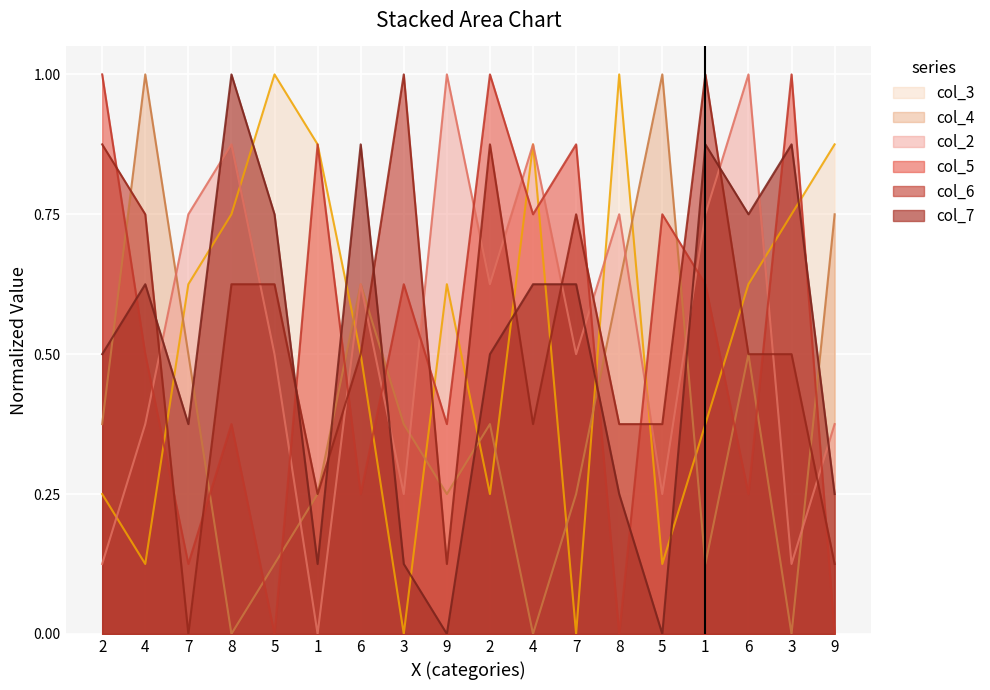

At which category does the chart reach its peak across all series?

5